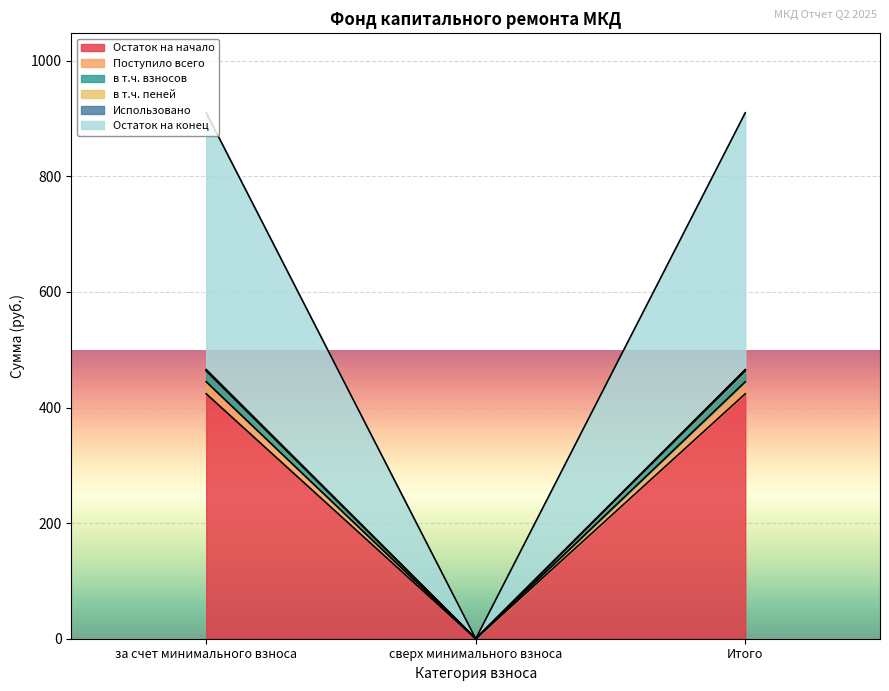

The value of Остаток на начало at сверх минимального взноса is -283.3. True or false?

False